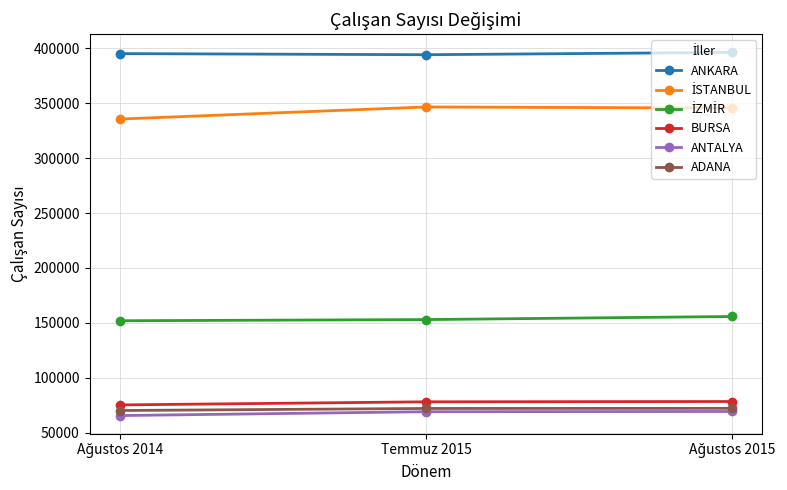

What is the difference between the maximum and second lowest values in the ANKARA series?

1102